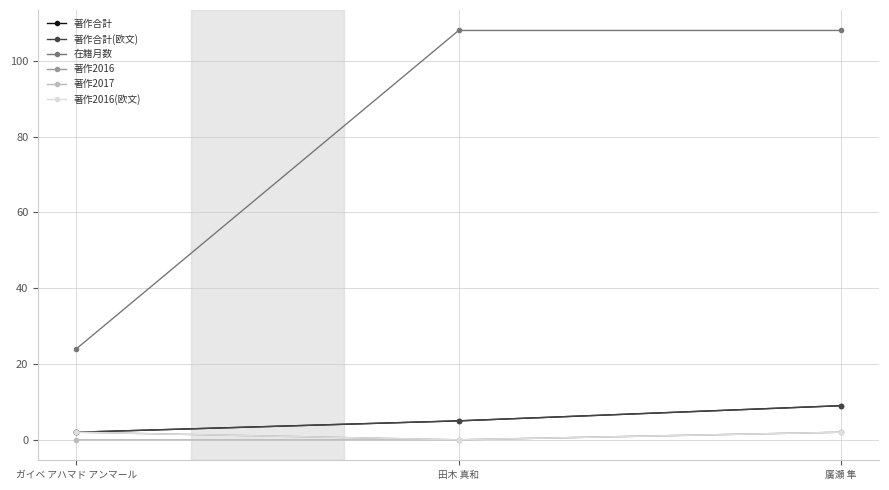

Is the value of 著作2016 at 田木 真和 greater than the value of 著作合計 at 田木 真和?

No